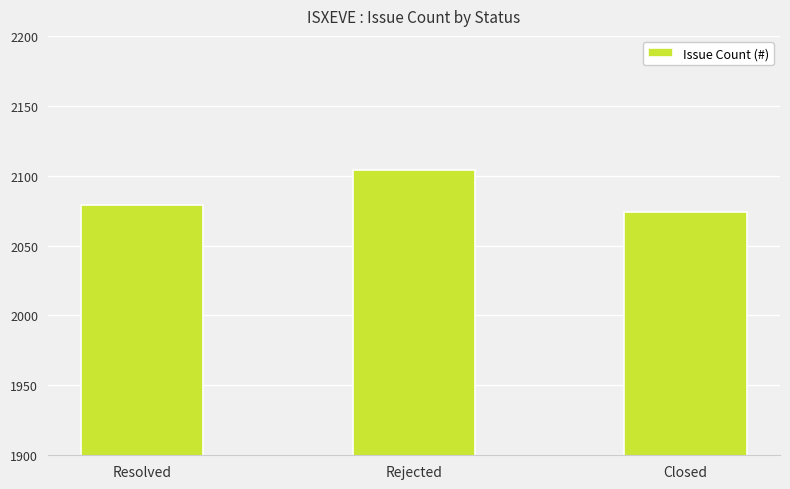

Which has a higher value, Rejected or Closed?

Rejected